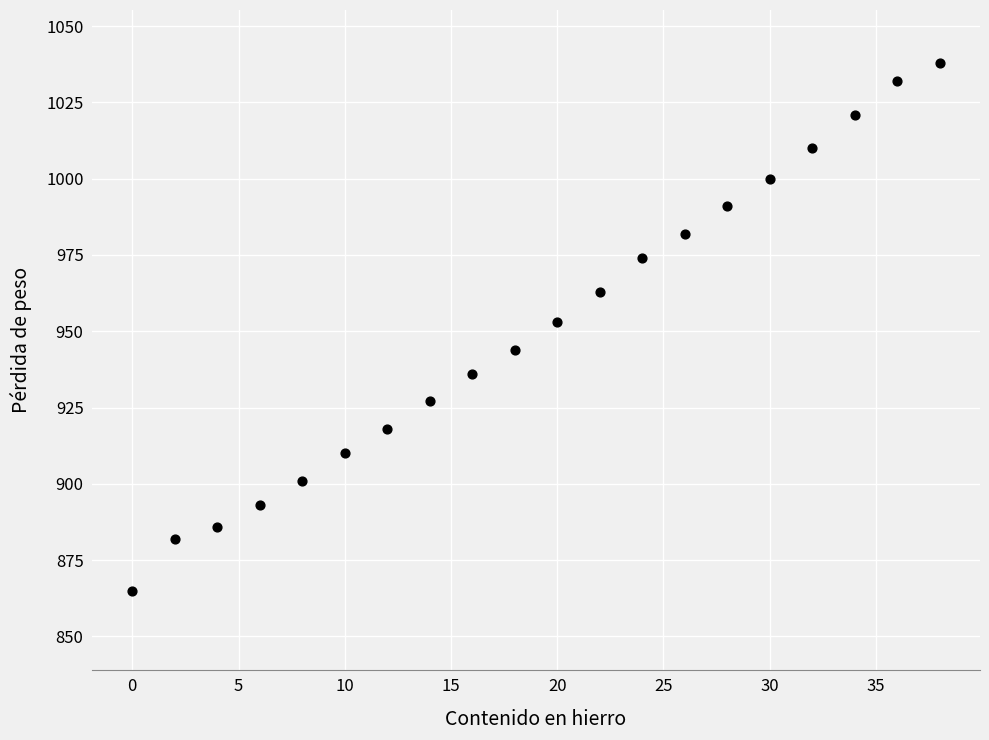

What is the range of Y values (max minus min)?

173